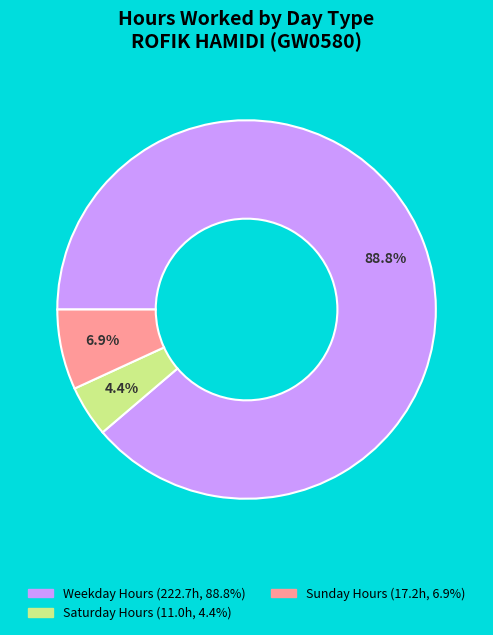

To the nearest percent, what is the difference between the largest and smallest slice percentages?

84%